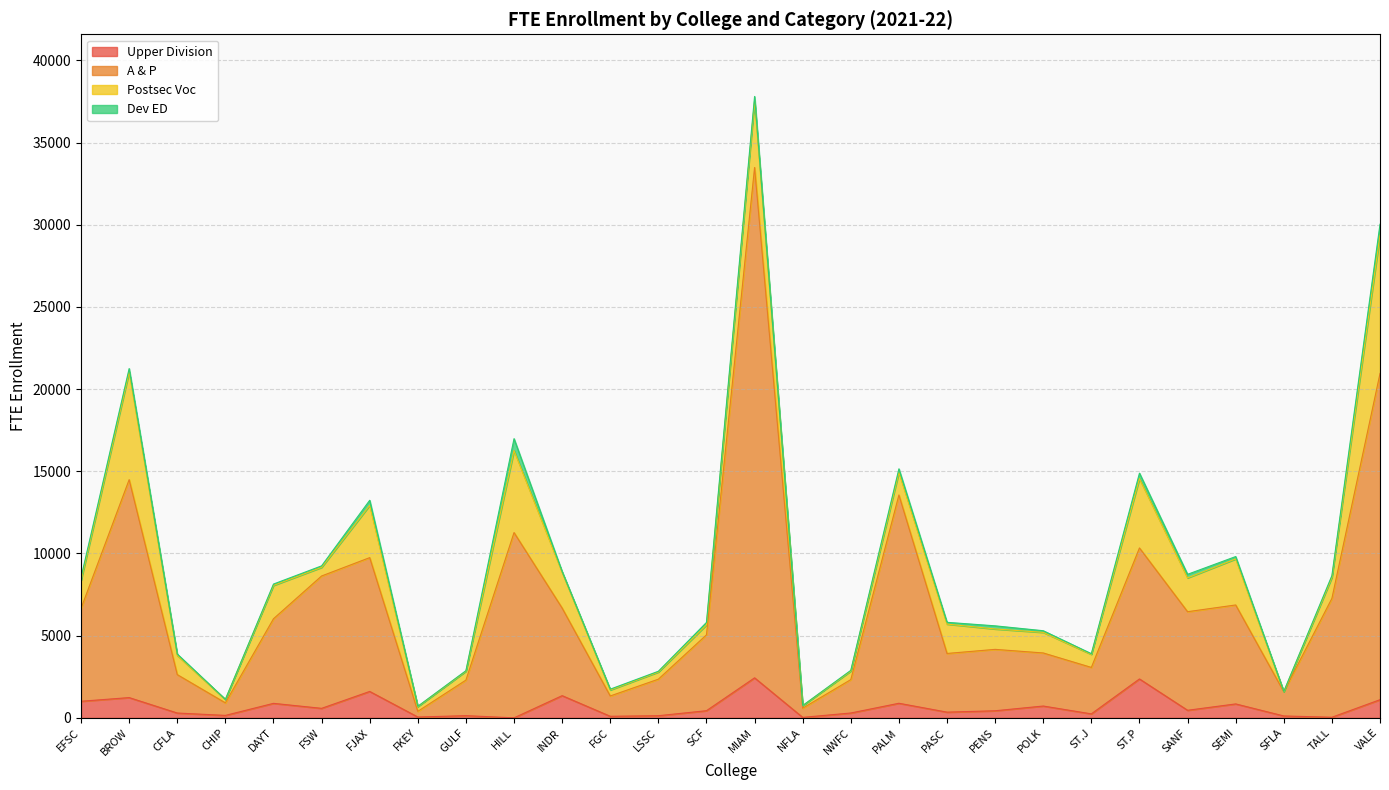

Read the A & P value at CHIP.

912.9